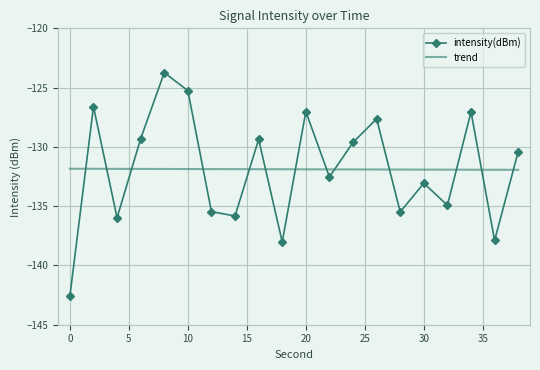

Count the number of data series in this chart.

2